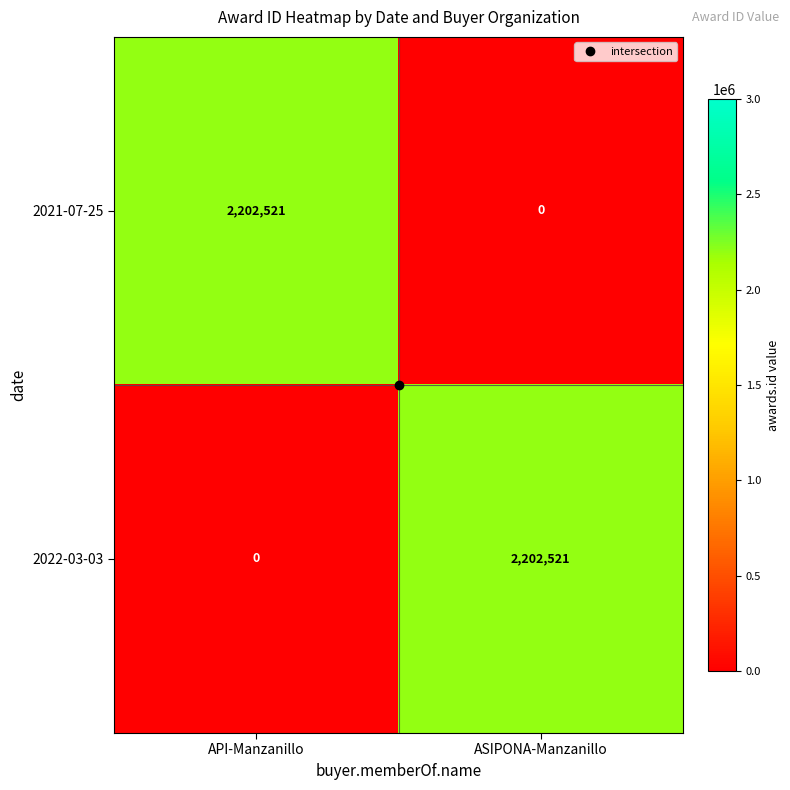

Is the value of 2022-03-03 at ASIPONA-Manzanillo greater than the value of 2021-07-25 at ASIPONA-Manzanillo?

Yes